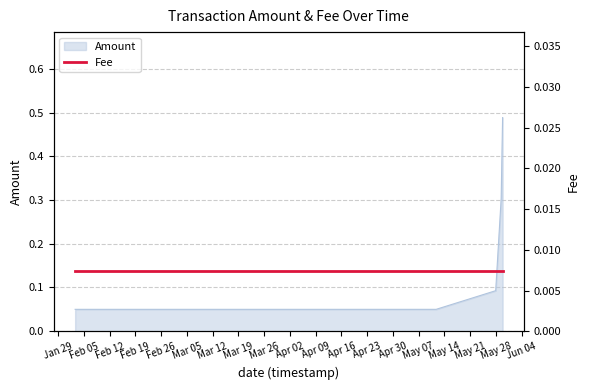

Reading left to right, extract all data points from this chart.

0.1	0.1	0.1	0.3	0.5